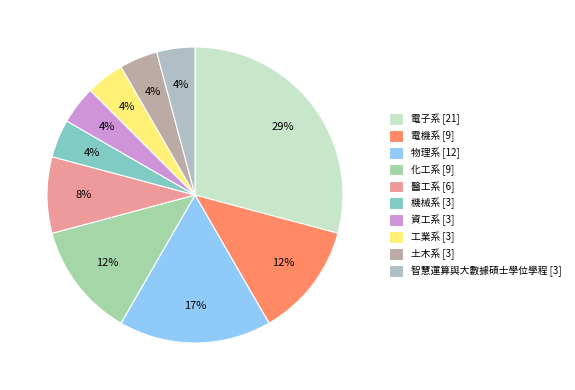

Combined, what portion of the pie is 機械系 and 工業系?

8.3%